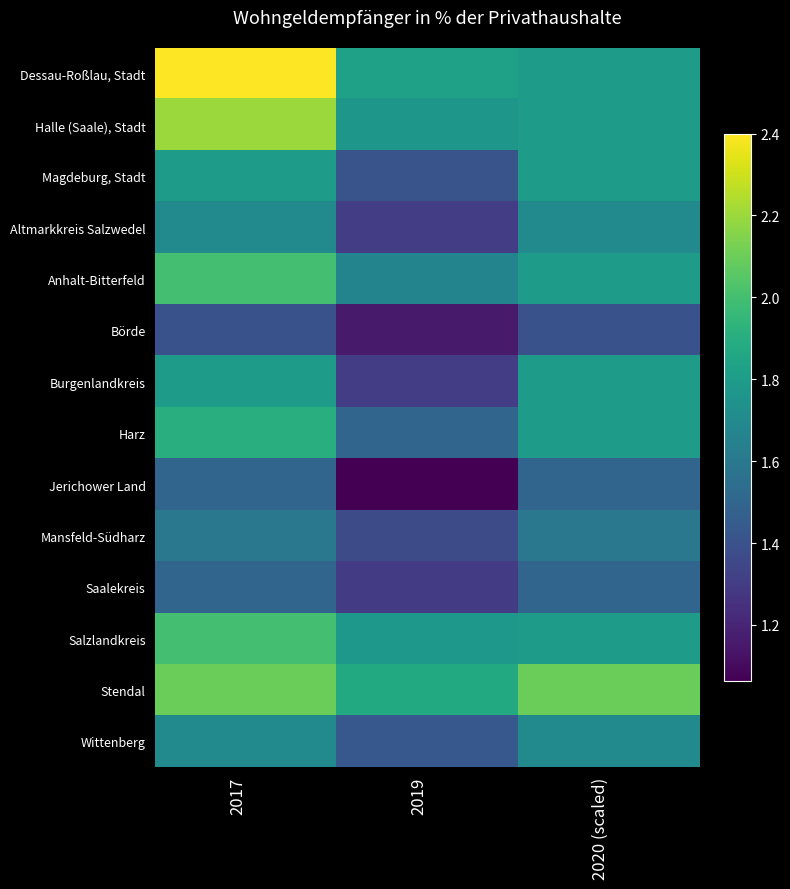

Between 2020 (scaled) and 2017, which is larger?

2017